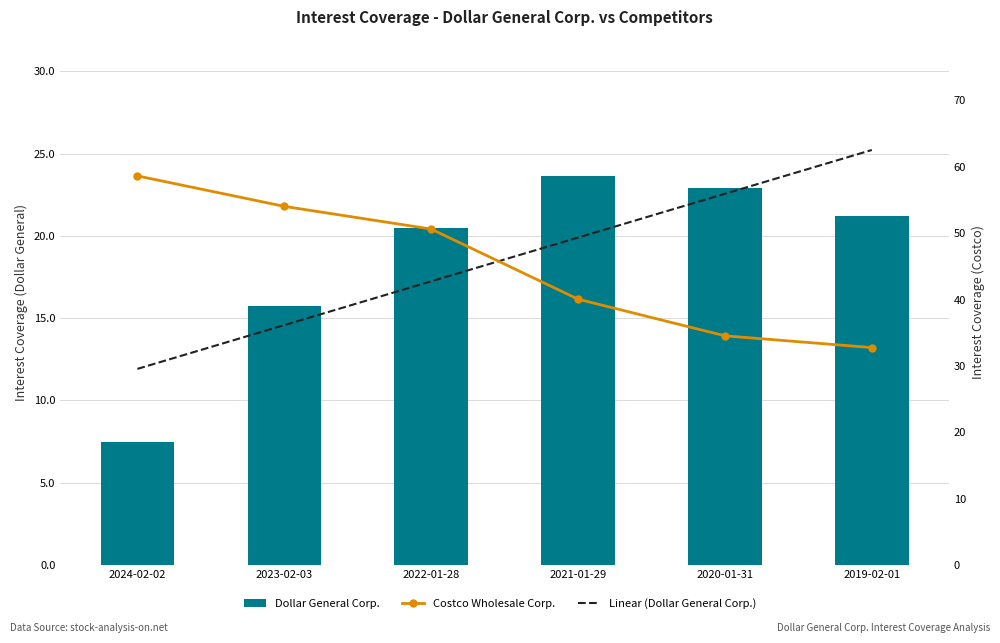

The value of Dollar General Corp. at 2020-01-31 is 22.9. True or false?

True